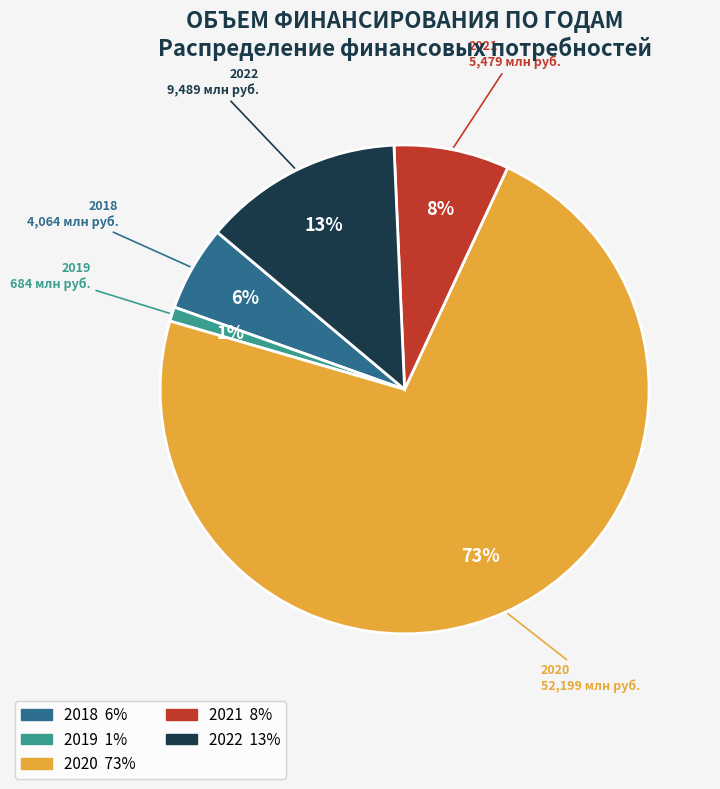

The 2019 slice represents 14% of the pie. True or false?

False